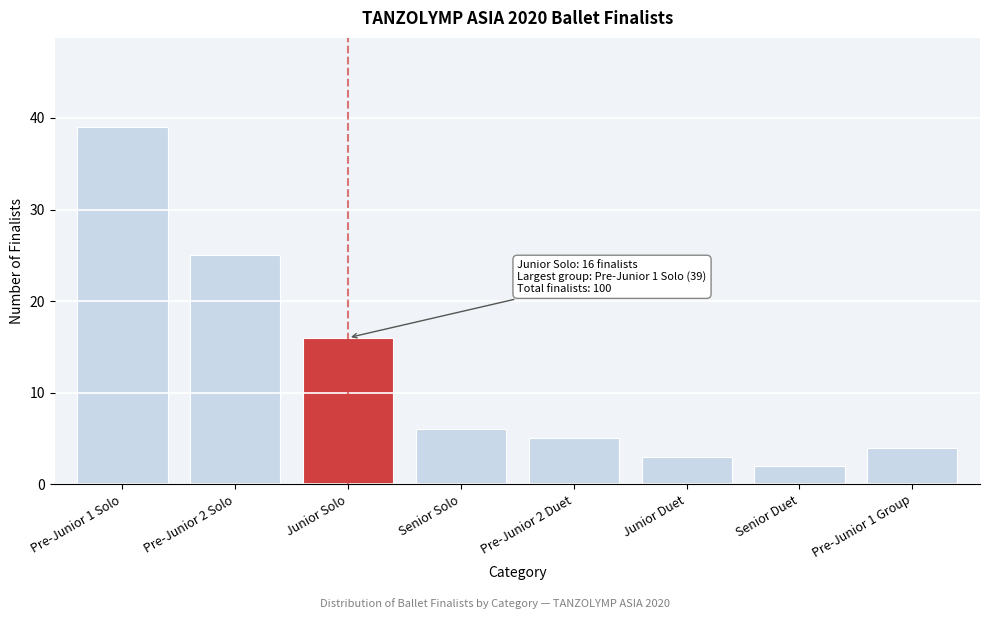

Reading left to right, extract all data points from this chart.

39	25	16	6	5	3	2	4